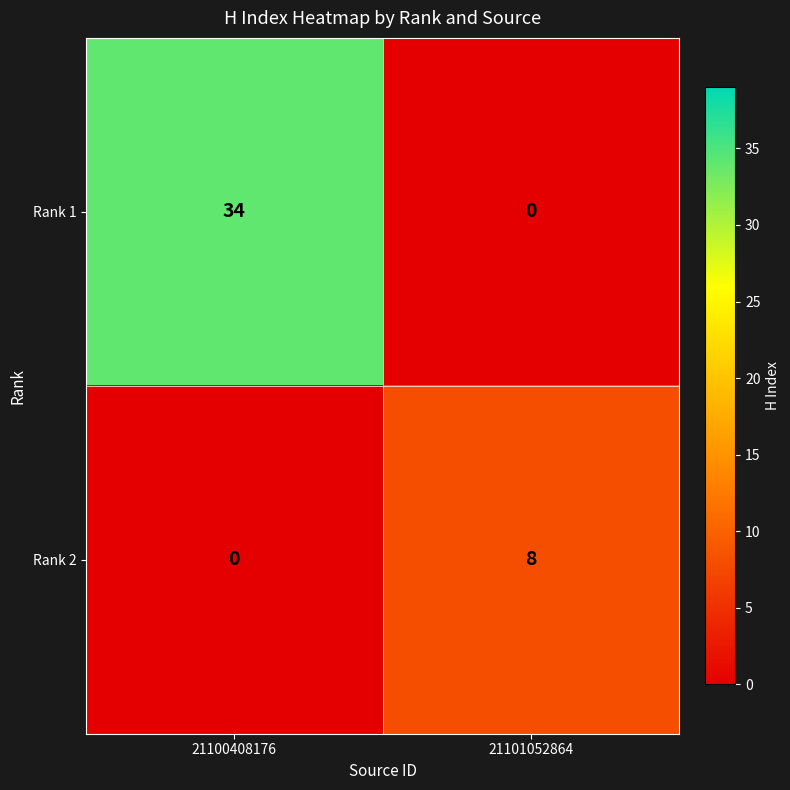

How many distinct data groups are displayed?

2